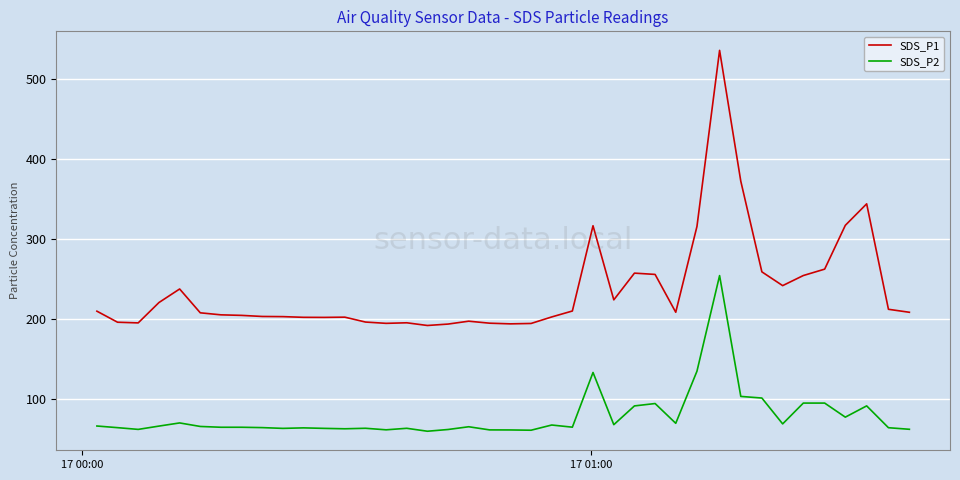

At how many categories does at least one series exceed 405?

1